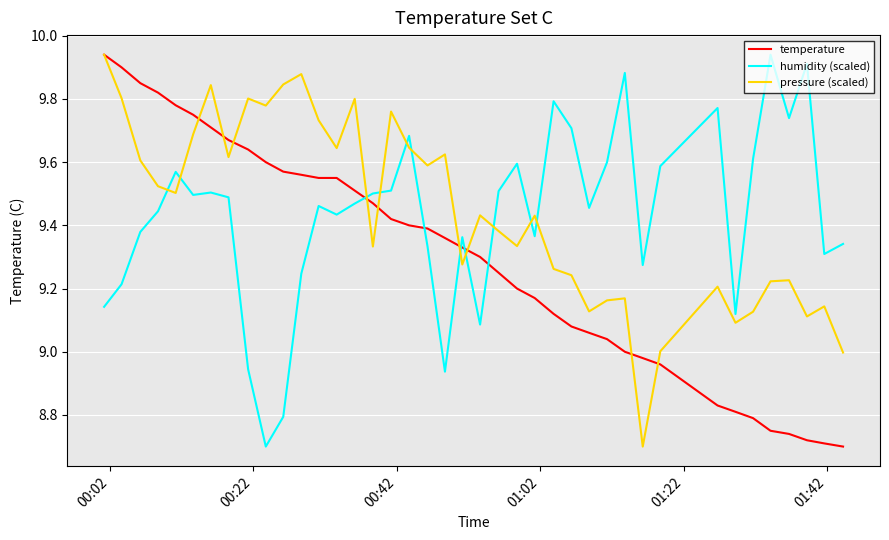

Which series ends up on top after the final intersection of humidity (scaled) and pressure (scaled)?

humidity (scaled)